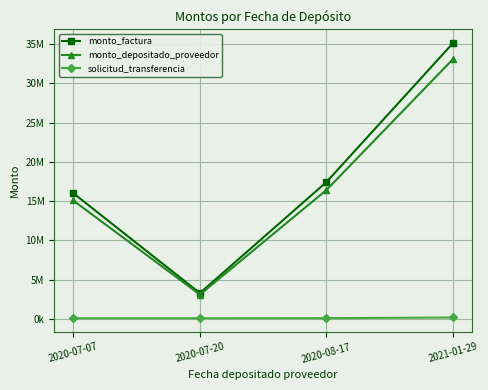

What is the sum of the monto_depositado_proveedor values at 2020-07-20 and 2020-07-07?

18170305